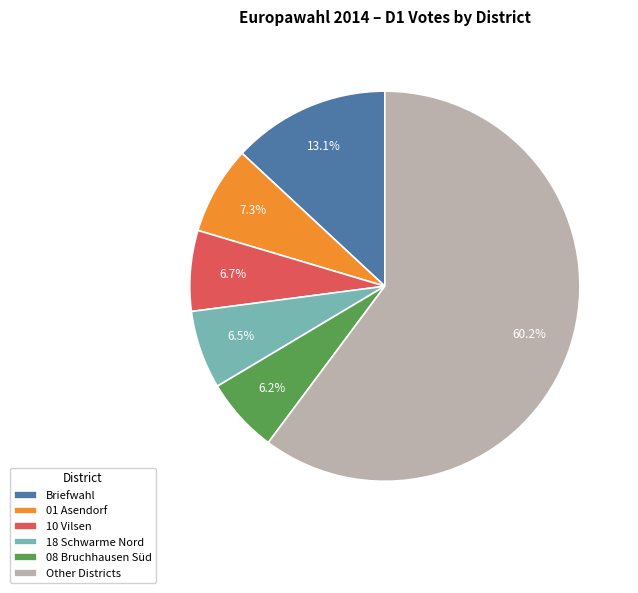

What is the total percentage of Briefwahl and Other Districts?

73.3%